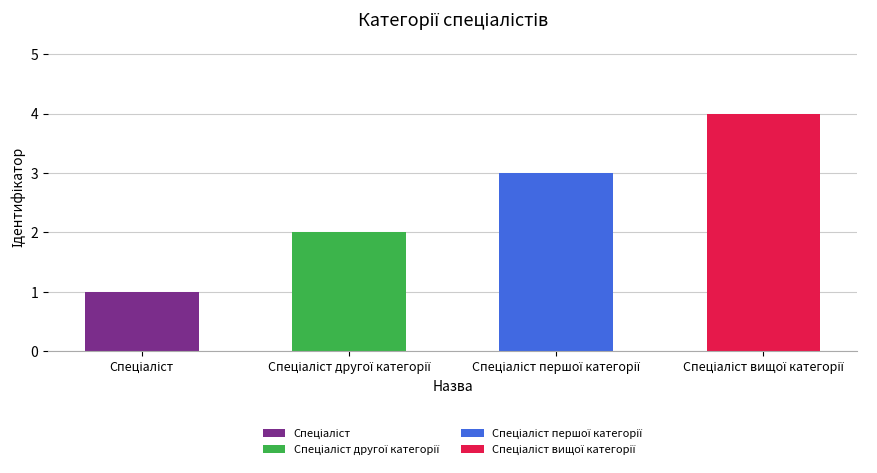

What is the sum of all values?

10